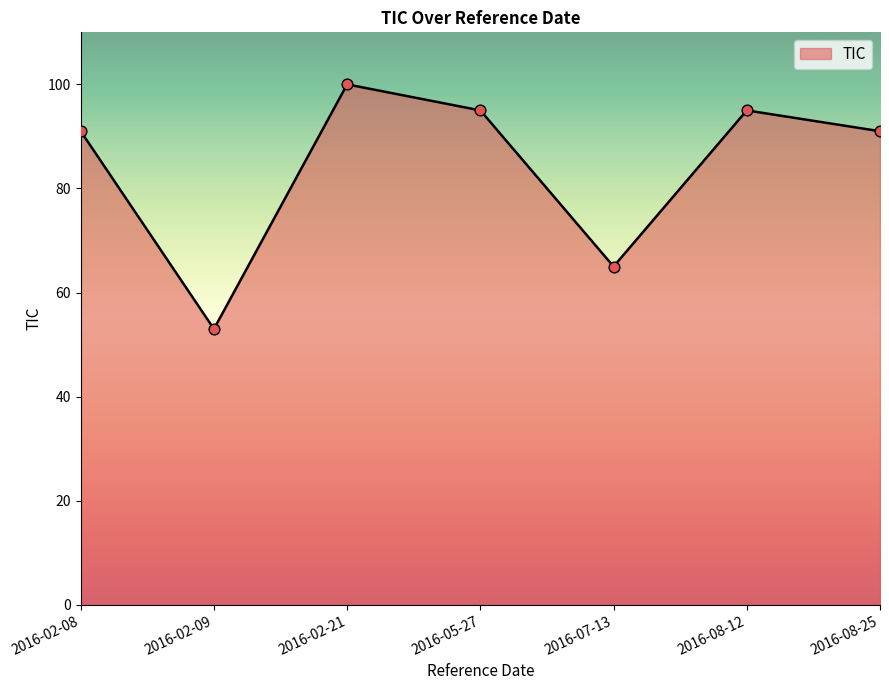

Between 2016-07-13 and 2016-02-09, which is larger?

2016-07-13